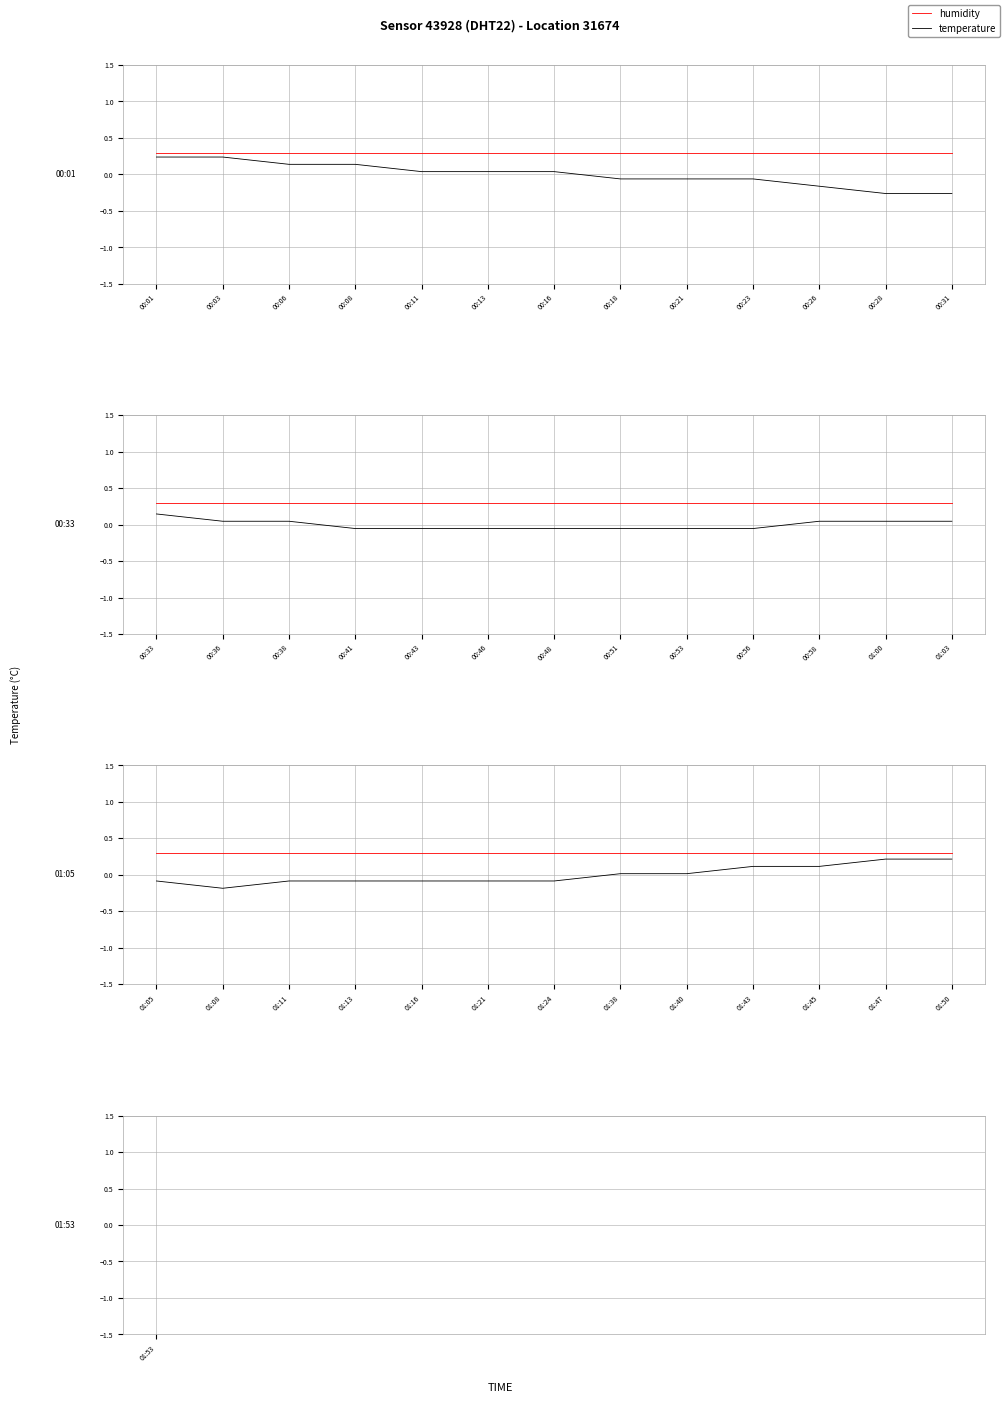

True or false: temperature and humidity intersect in this chart.

False